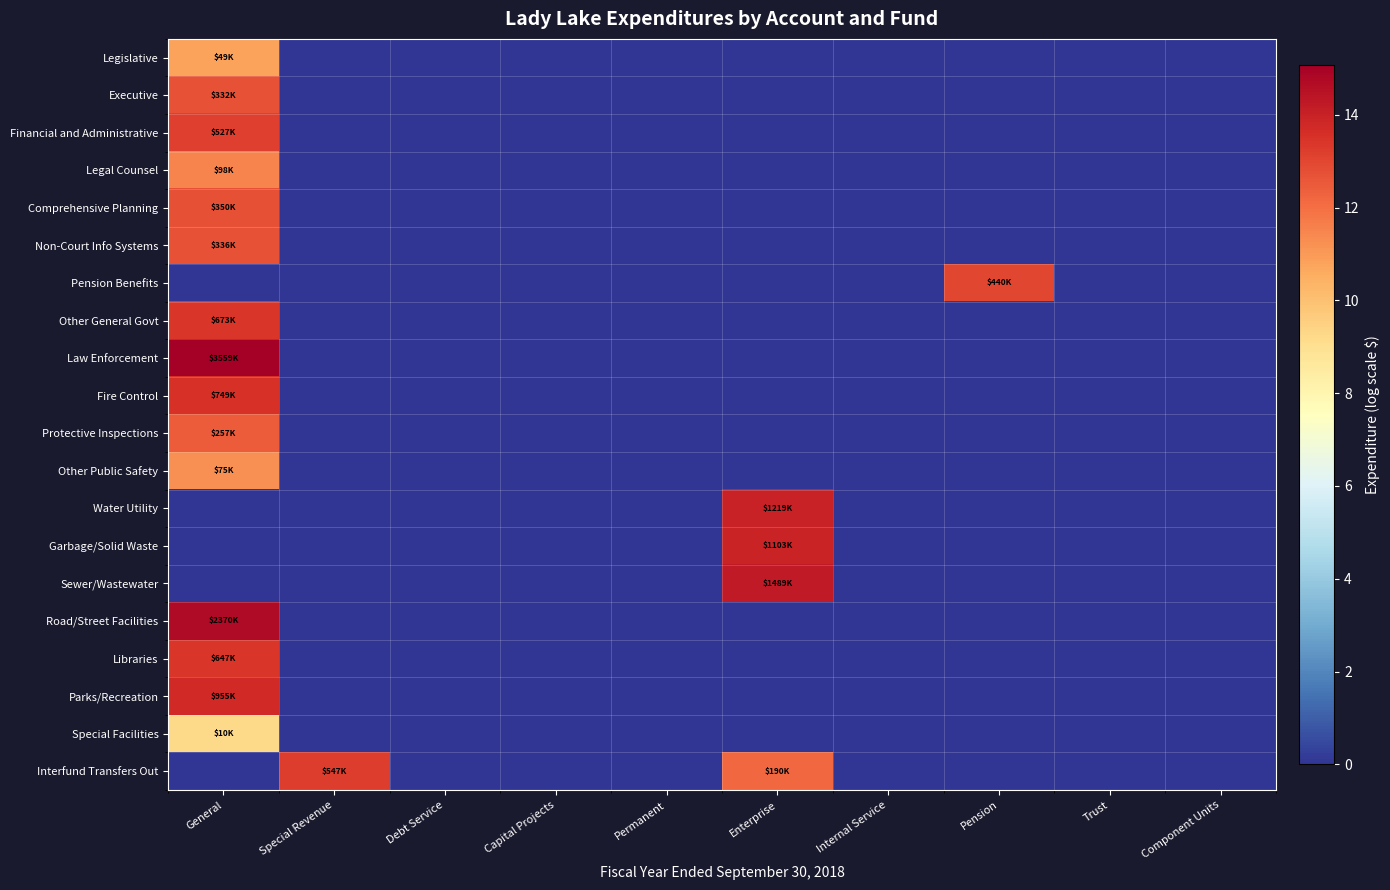

Between Pension and Component Units, which is larger?

Pension